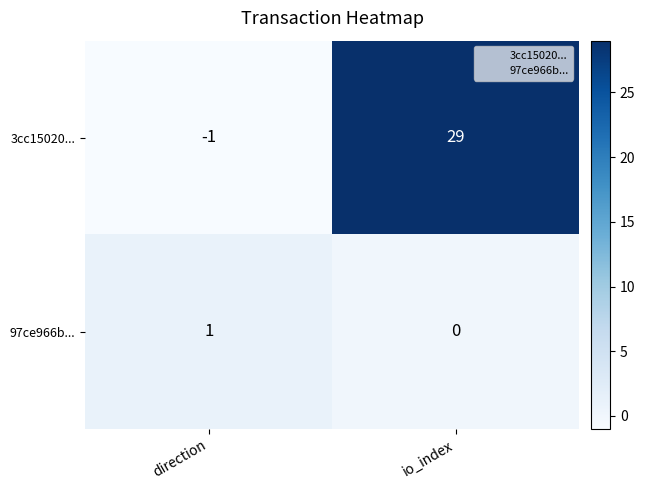

The 97ce966b... series shows 0 at direction. True or false?

False